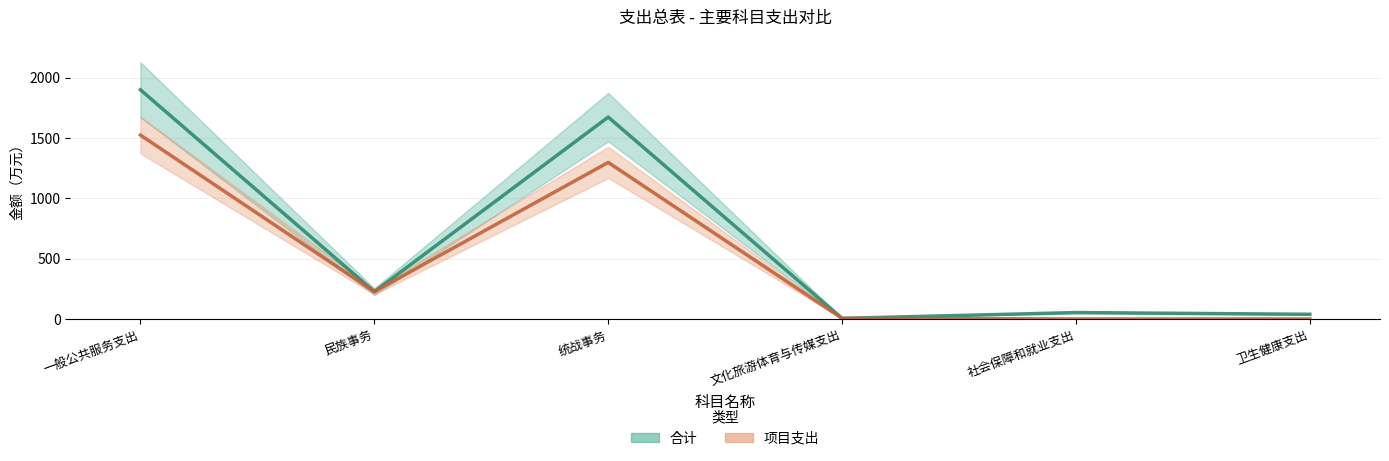

At which category does 合计 reach its first local peak?

统战事务